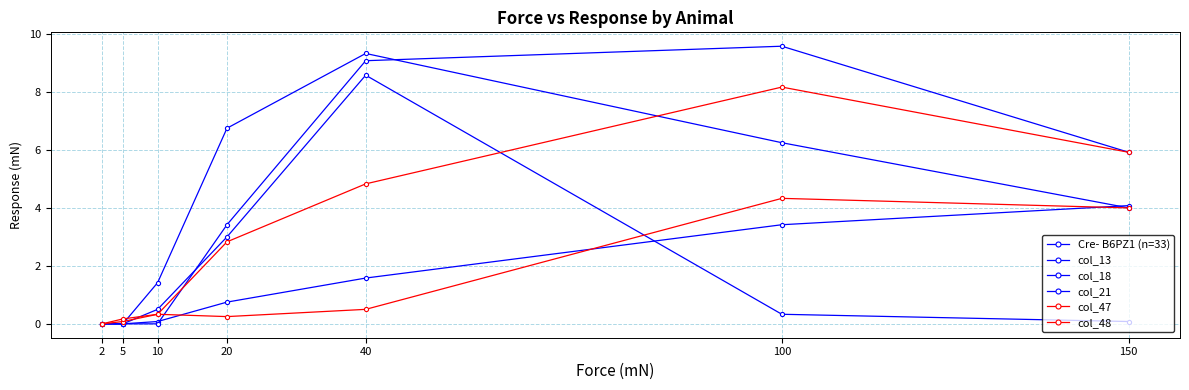

The col_47 series shows 0.2 at 20. True or false?

True